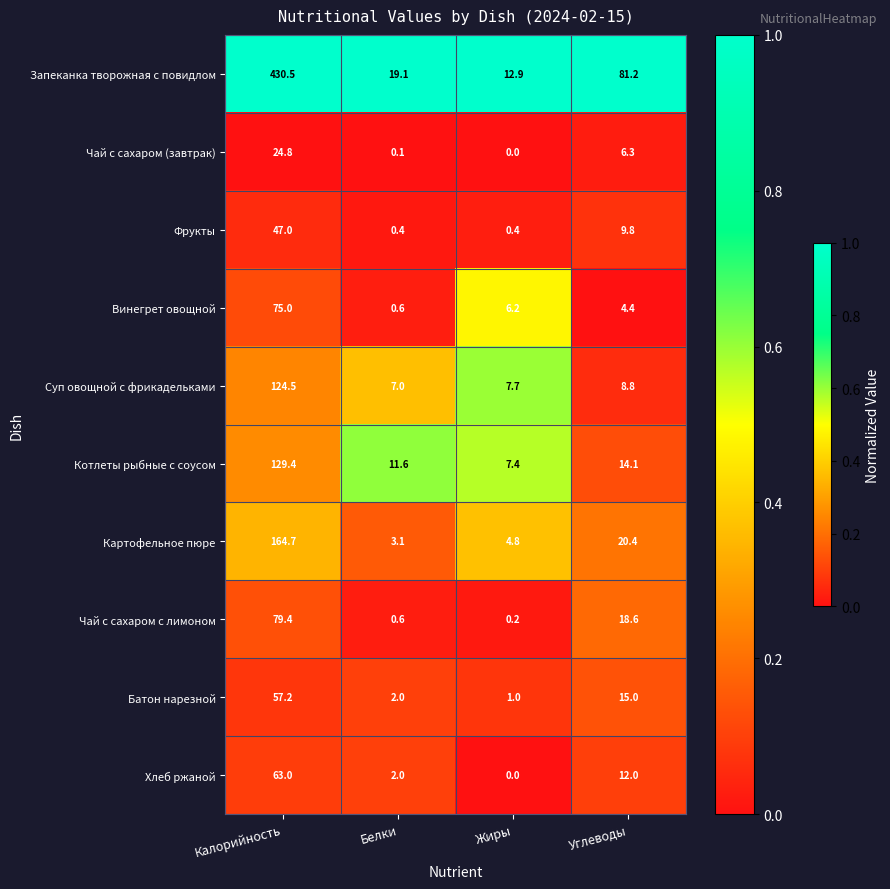

List the series in order of their peak value, highest first.

Запеканка творожная с повидлом, Картофельное пюре, Котлеты рыбные с соусом, Суп овощной с фрикадельками, Чай с сахаром с лимоном, Винегрет овощной, Хлеб ржаной, Батон нарезной, Фрукты, Чай с сахаром (завтрак)